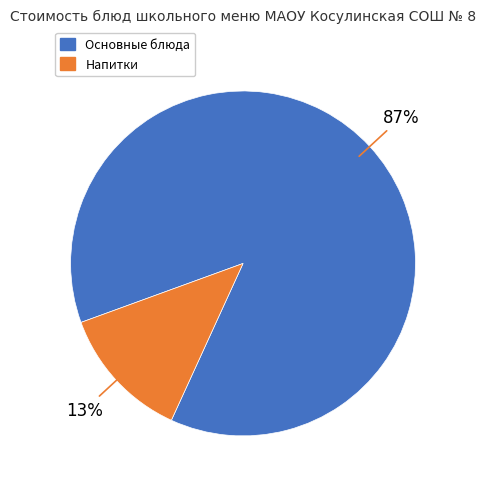

To the nearest percent, what is the average slice percentage?

50%